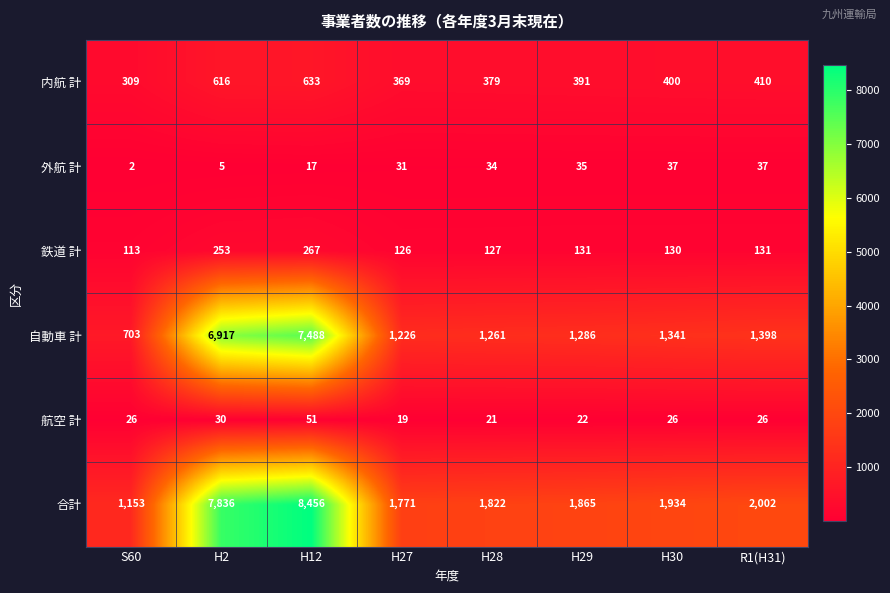

Which series has the largest range (max minus min)?

合計